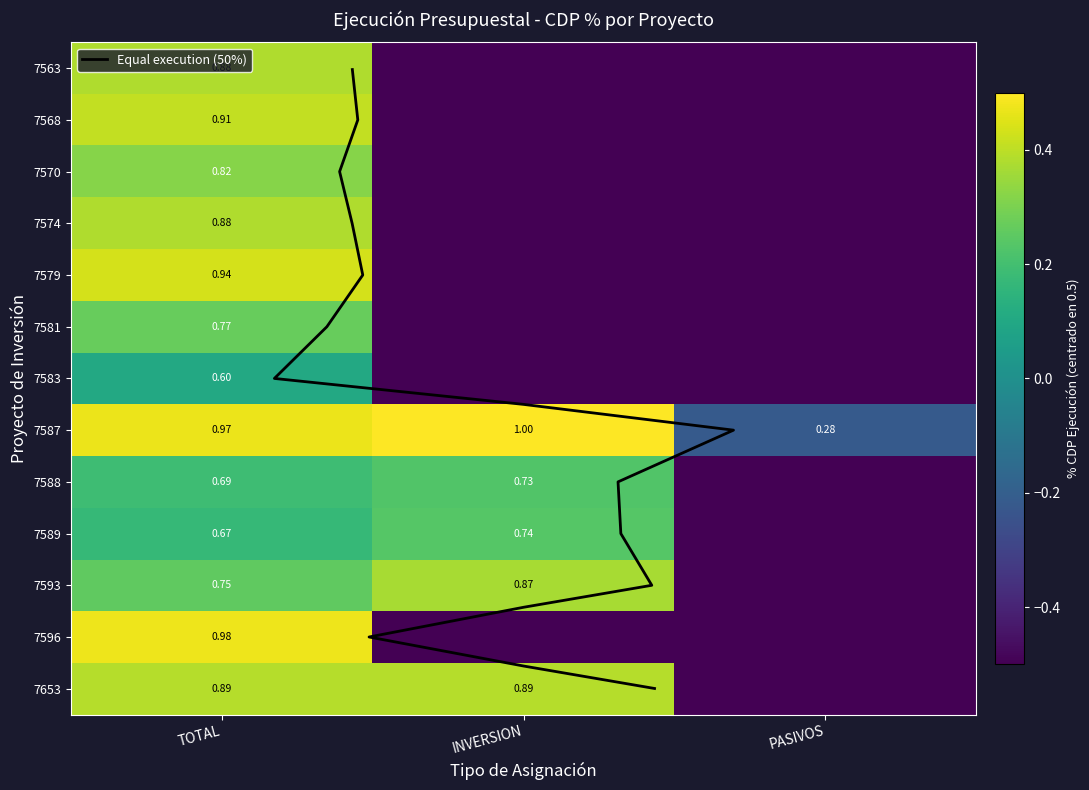

Where does the 7588 series first go above 0?

TOTAL